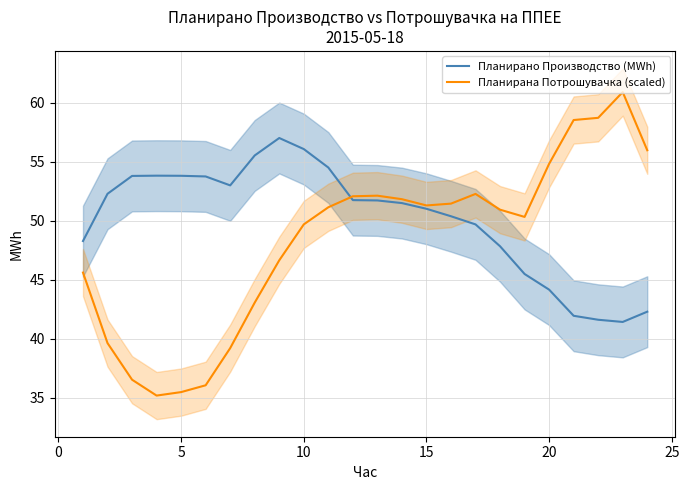

What are all the series names shown in the legend?

Планирано Производство (MWh), Планирана Потрошувачка (scaled)